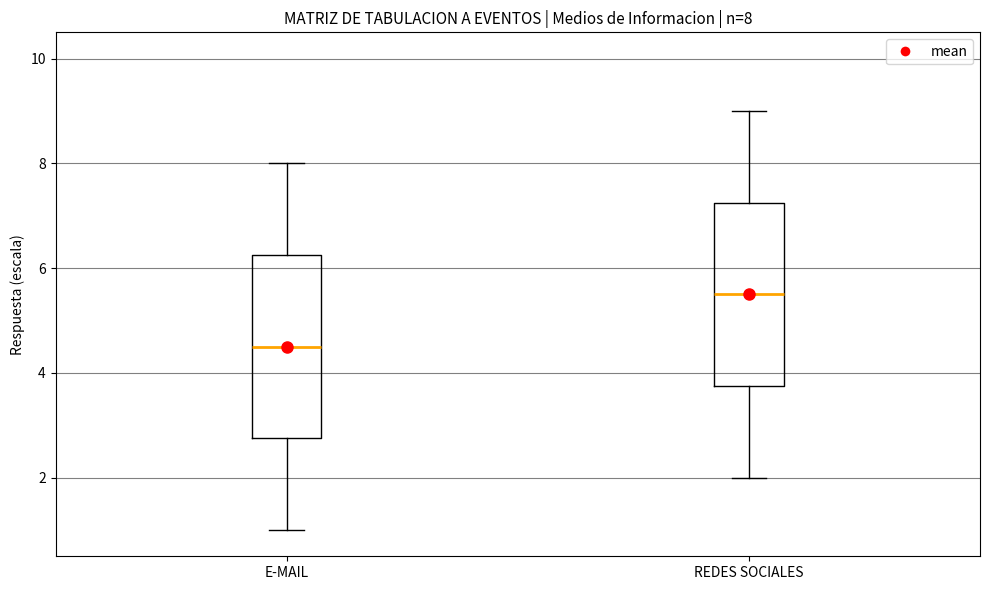

Which box's median line is the highest?

REDES SOCIALES